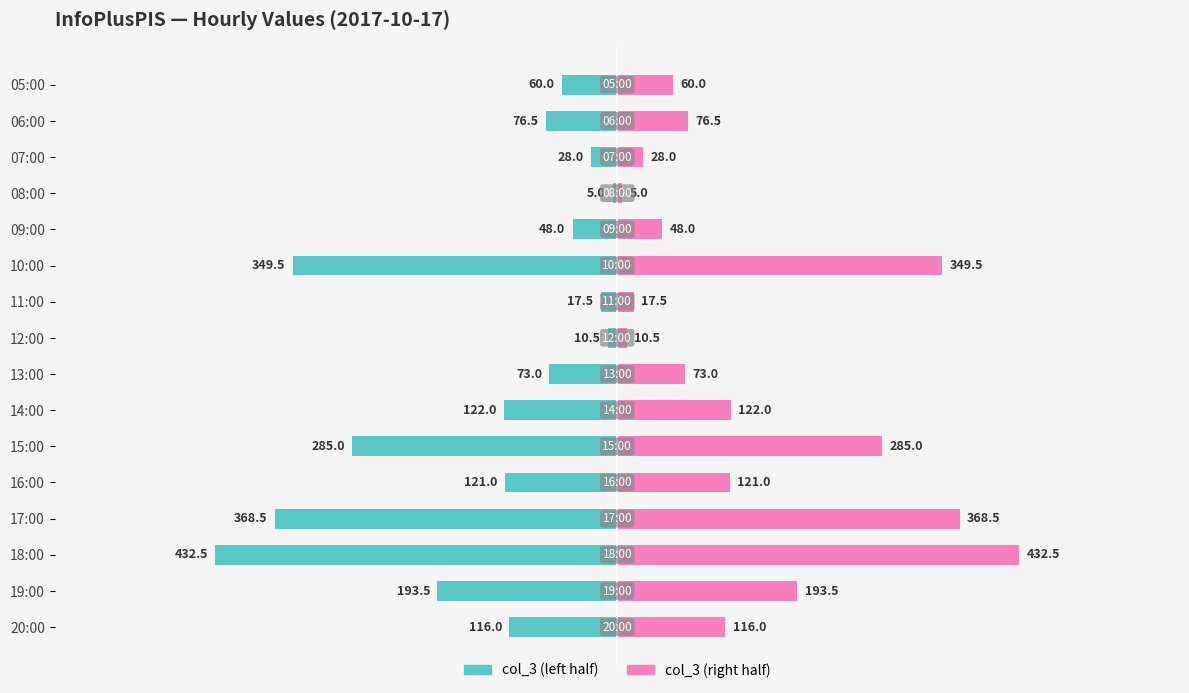

How many groups of bars are there?

16